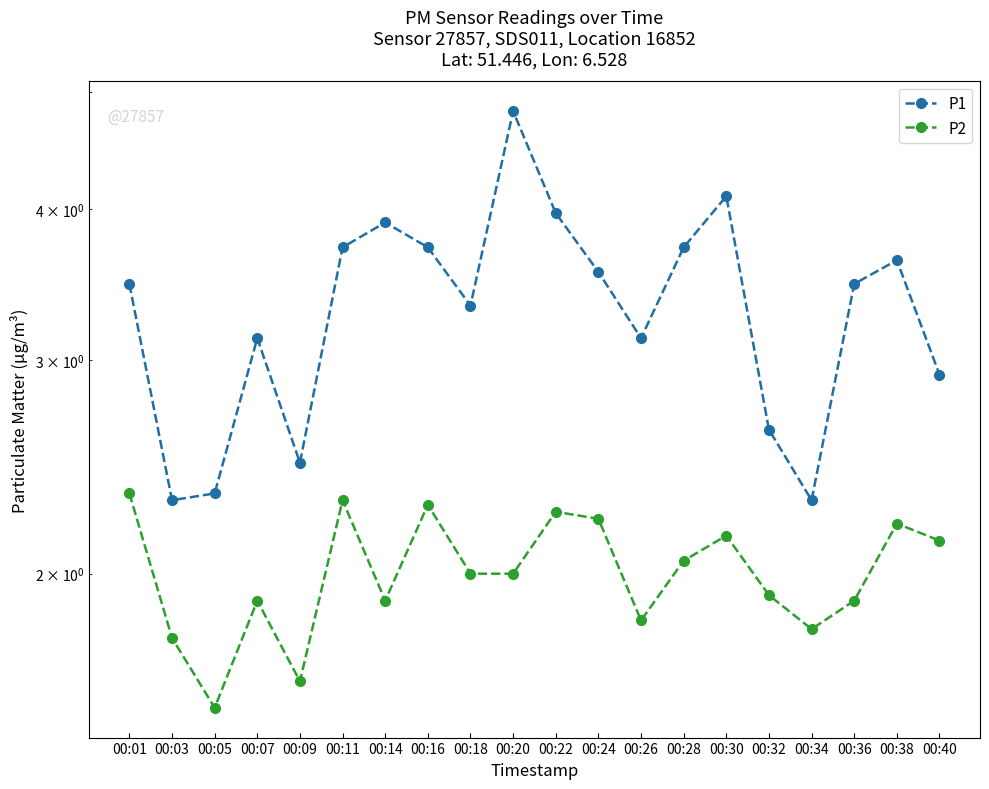

What is the greatest value displayed?

4.8